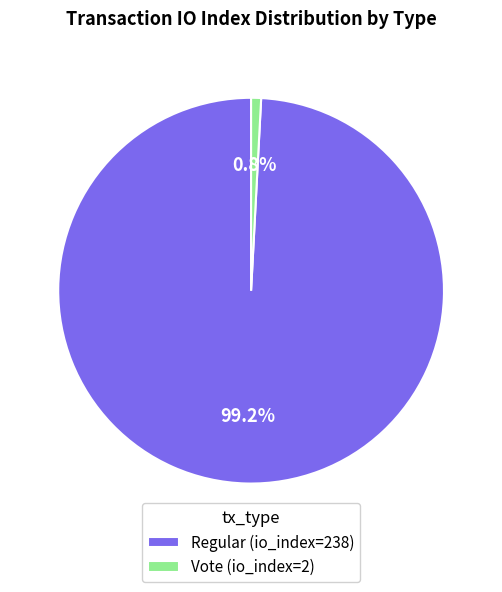

How many segments does this pie chart have?

2